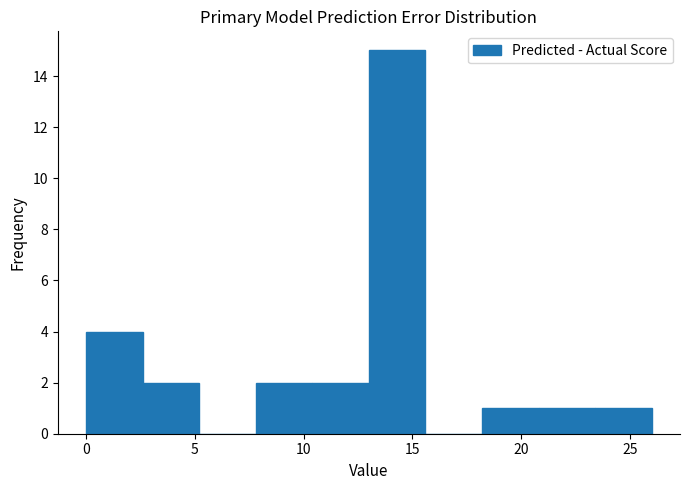

Reading left to right, transcribe this chart: for each bar, give the range it covers on the x-axis and its height. Neither the bar edges nor the heights are printed on the chart, so give them approximately, as read against the axes.

0.0 to 2.6: 4
2.6 to 5.2: 2
5.2 to 7.8: 0
7.8 to 10.4: 2
10.4 to 13.0: 2
13.0 to 15.6: 15
15.6 to 18.2: 0
18.2 to 20.8: 1
20.8 to 23.4: 1
23.4 to 26.0: 1